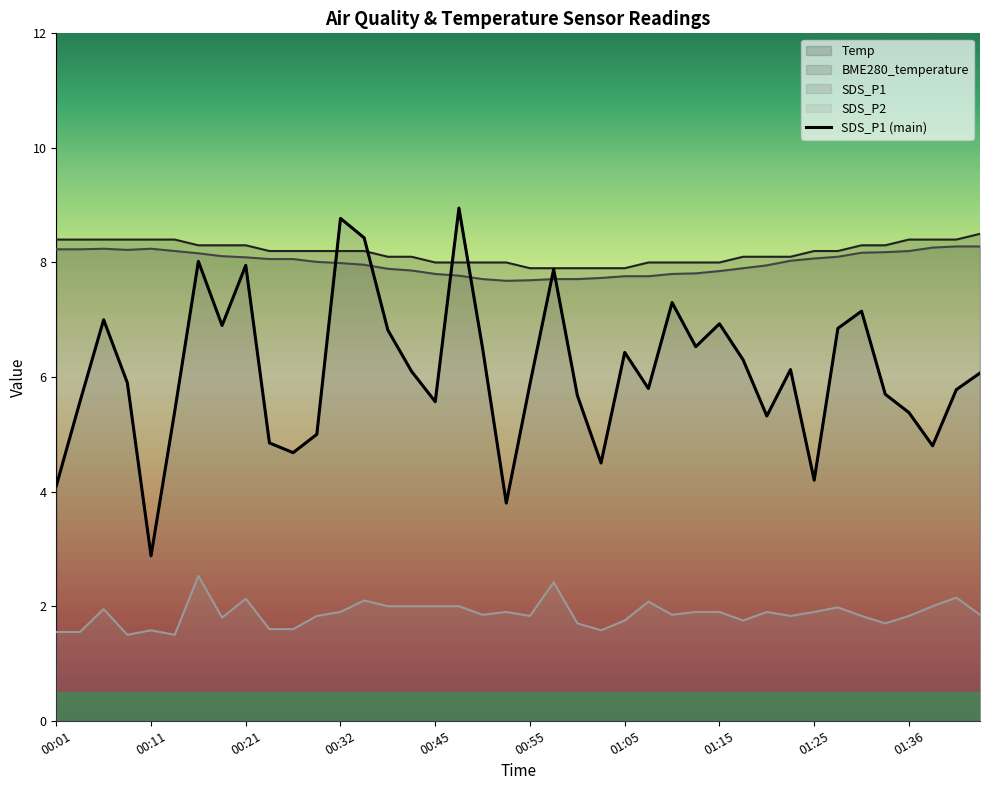

True or false: BME280_temperature and SDS_P2 intersect in this chart.

False